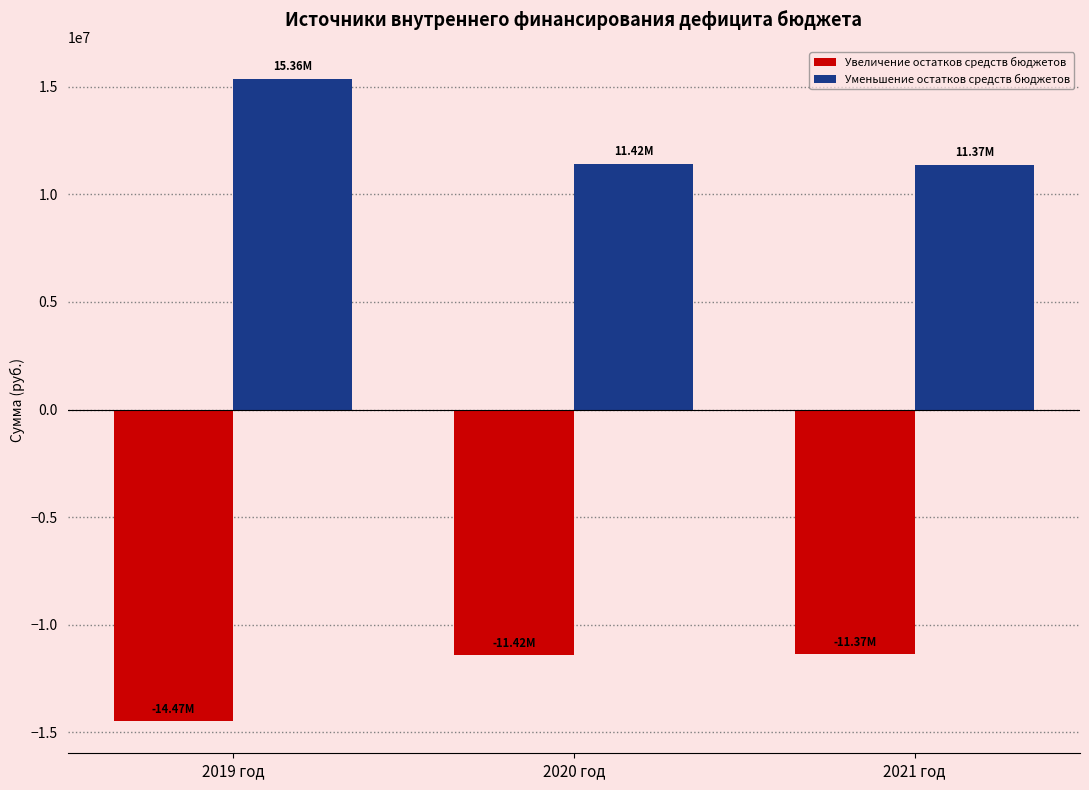

What is the sum of the Уменьшение остатков средств бюджетов values at 2021 год and 2019 год?

26725146.4